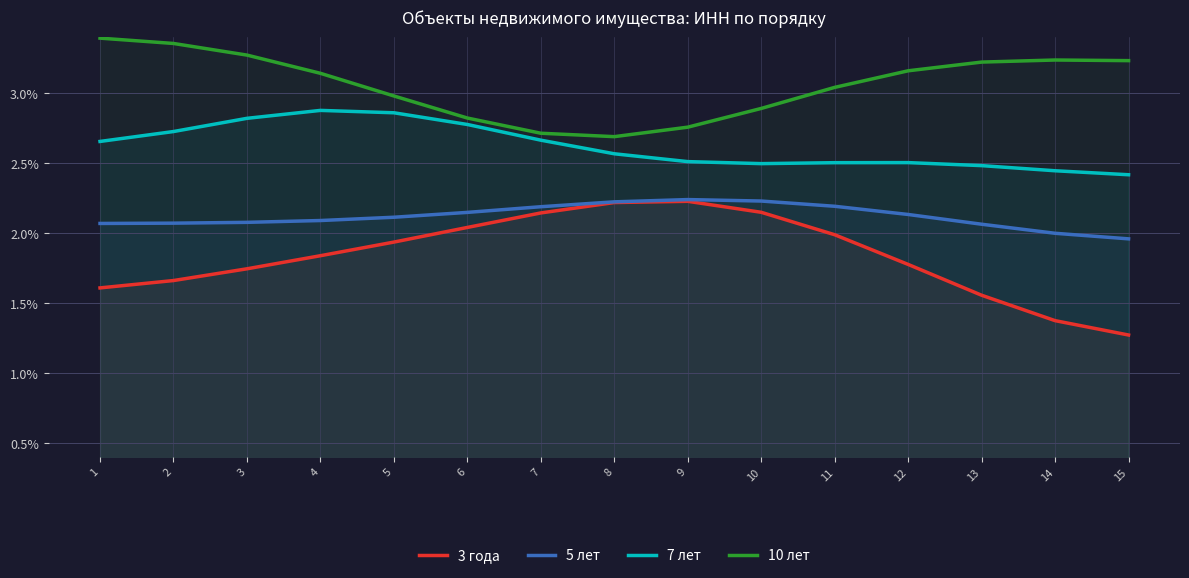

Reading left to right, transcribe all the data shown in this chart.

3 года: 0.0	0.0	0.0	0.0	0.0	0.0	0.0	0.0	0.0	0.0	0.0	0.0	0.0	0.0	0.0
5 лет: 0.0	0.0	0.0	0.0	0.0	0.0	0.0	0.0	0.0	0.0	0.0	0.0	0.0	0.0	0.0
7 лет: 0.0	0.0	0.0	0.0	0.0	0.0	0.0	0.0	0.0	0.0	0.0	0.0	0.0	0.0	0.0
10 лет: 0.0	0.0	0.0	0.0	0.0	0.0	0.0	0.0	0.0	0.0	0.0	0.0	0.0	0.0	0.0